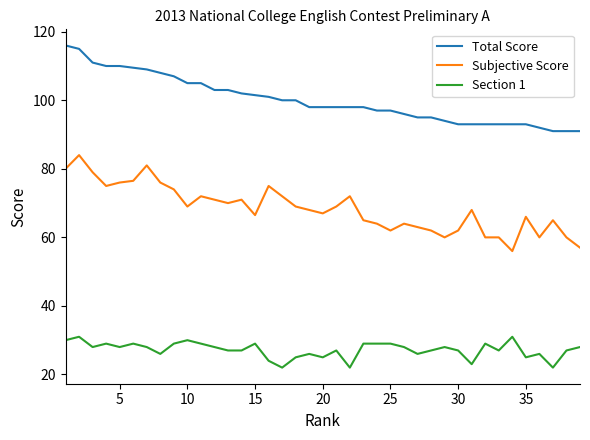

True or false: Section 1 and Subjective Score cross at least once.

False